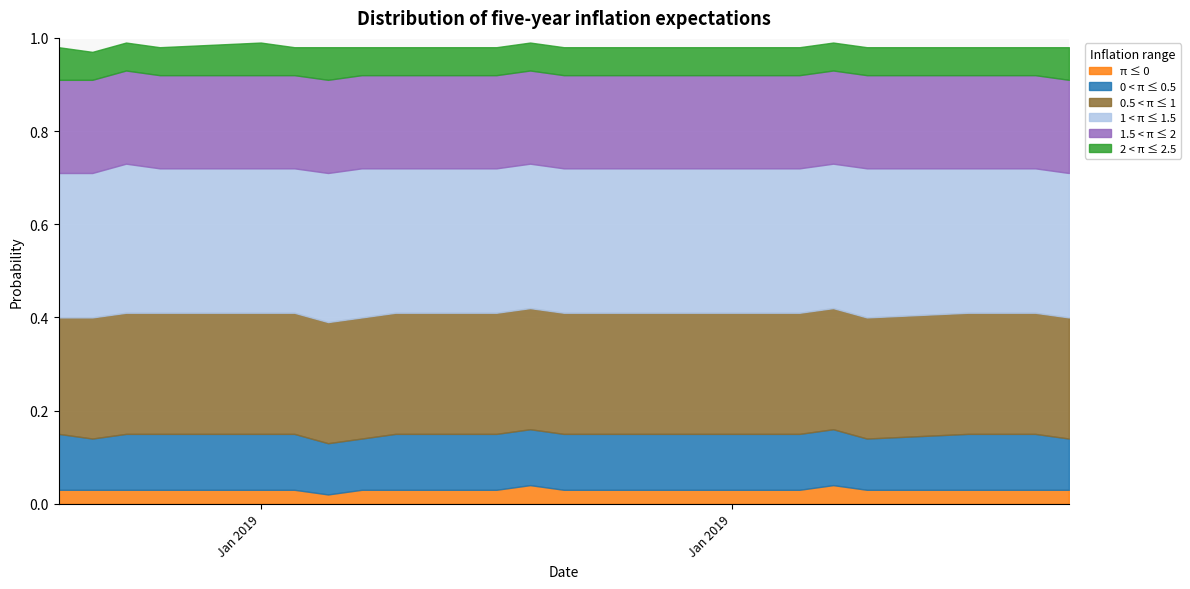

At which category does 1 < π ≤ 1.5 reach its first local peak?

2019-01-03